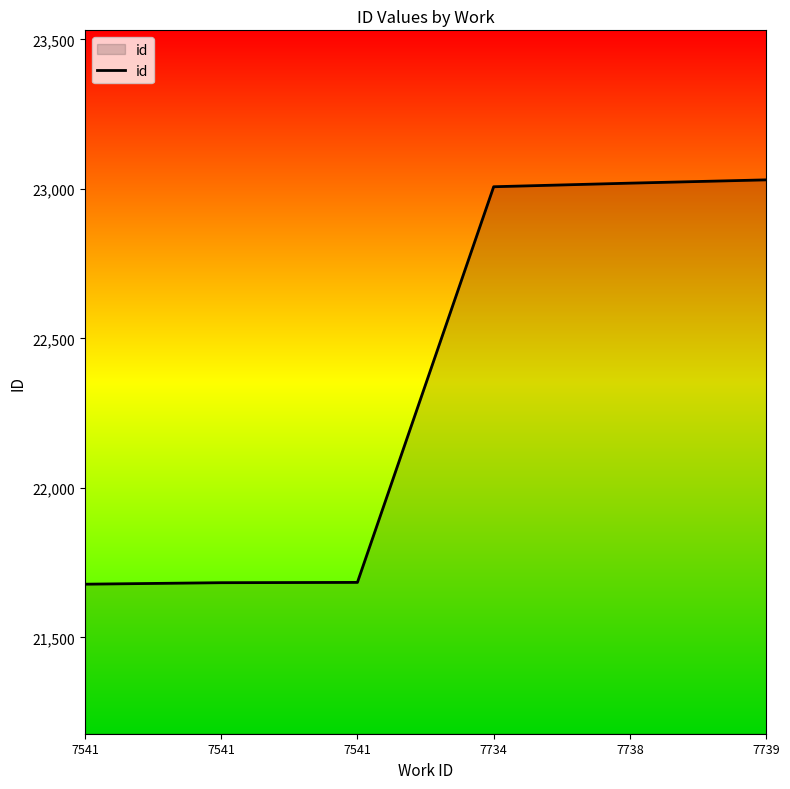

Which label corresponds to the smallest value in the chart?

7541